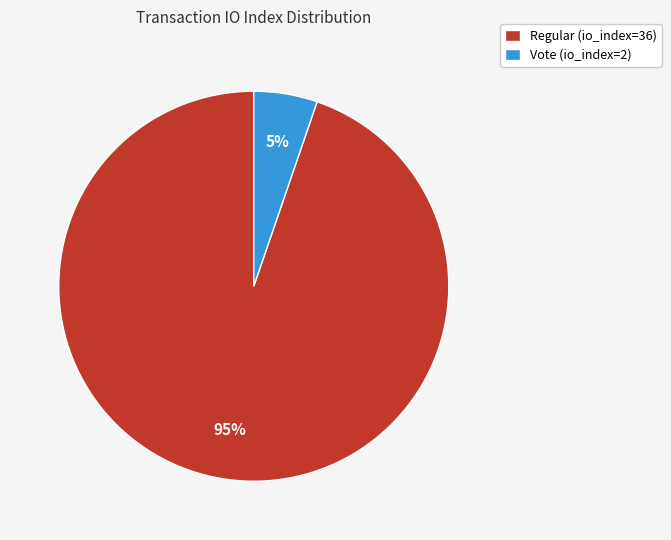

Between Vote (io_index=2) and Regular (io_index=36), which is larger?

Regular (io_index=36)